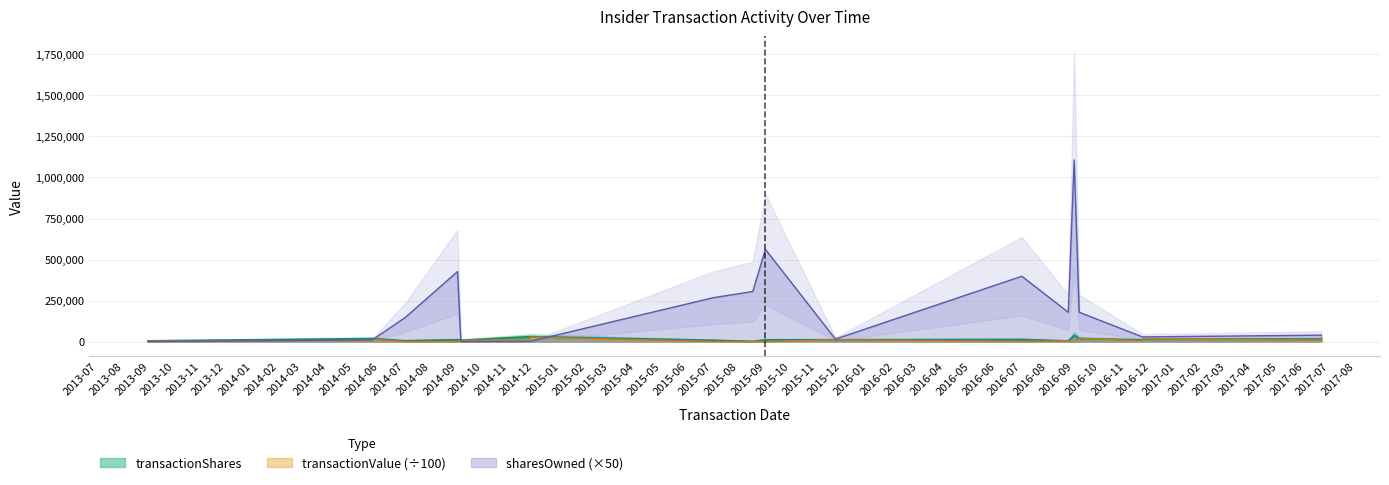

How many values in the transactionShares series are below 12861?

10